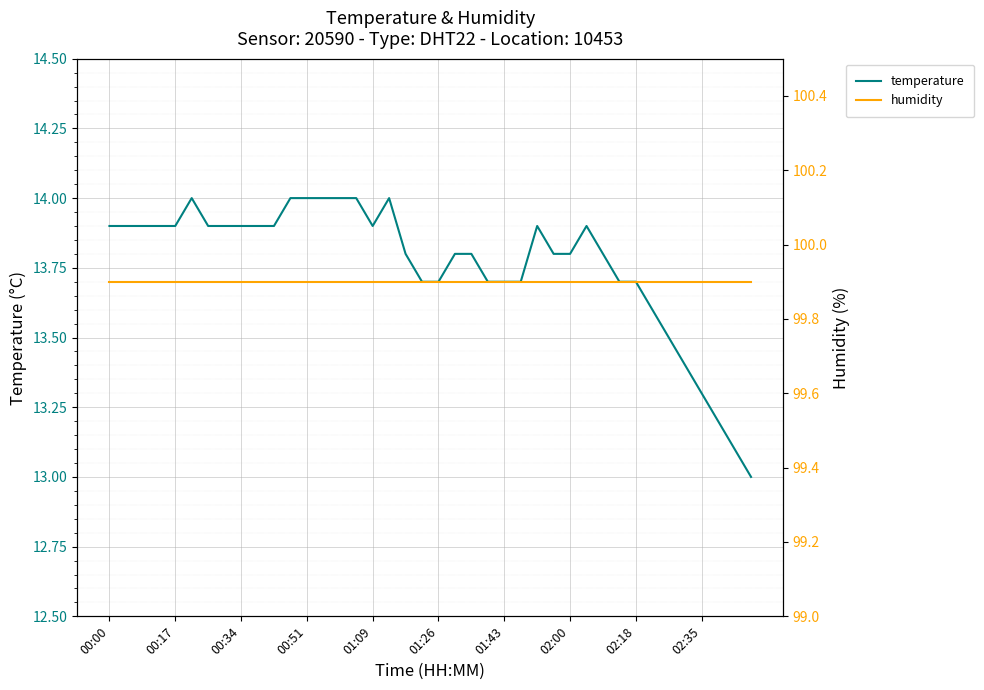

What value does the humidity series have at 21?

99.9